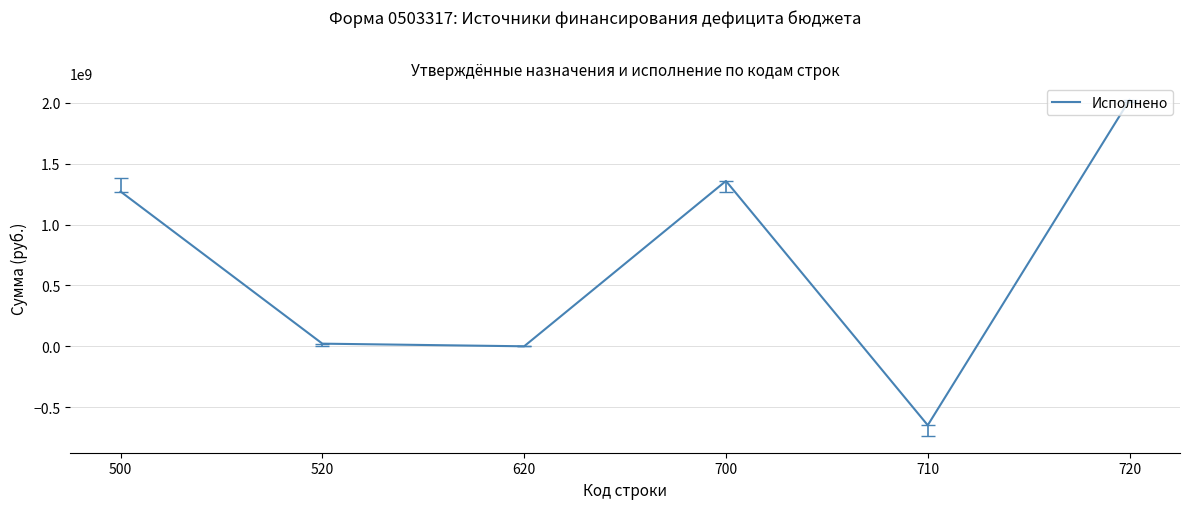

How many interior local peaks (higher than both neighbors) does the data have?

1